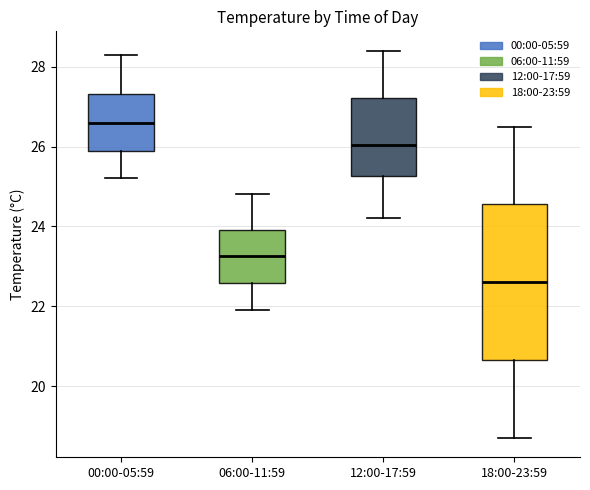

Where is the lower edge of the box for 06:00-11:59 on the y-axis? The values are not printed on the chart, so give them approximately, as read against the axis.

22.6